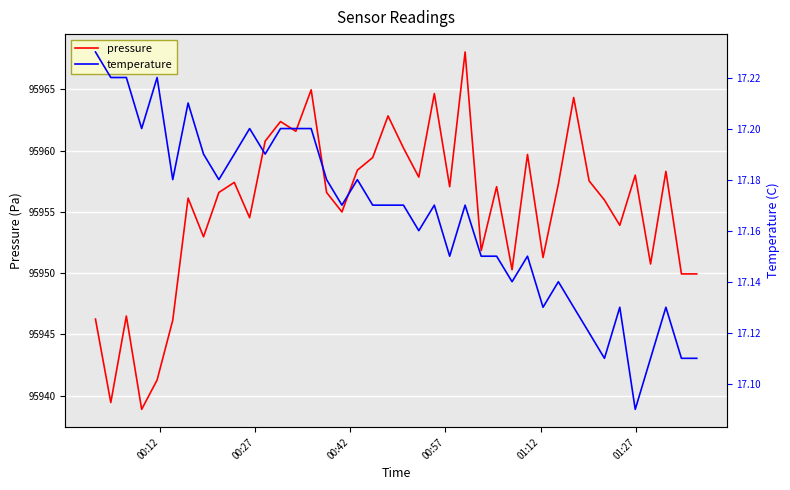

What is the lowest value of the pressure series?

95938.9